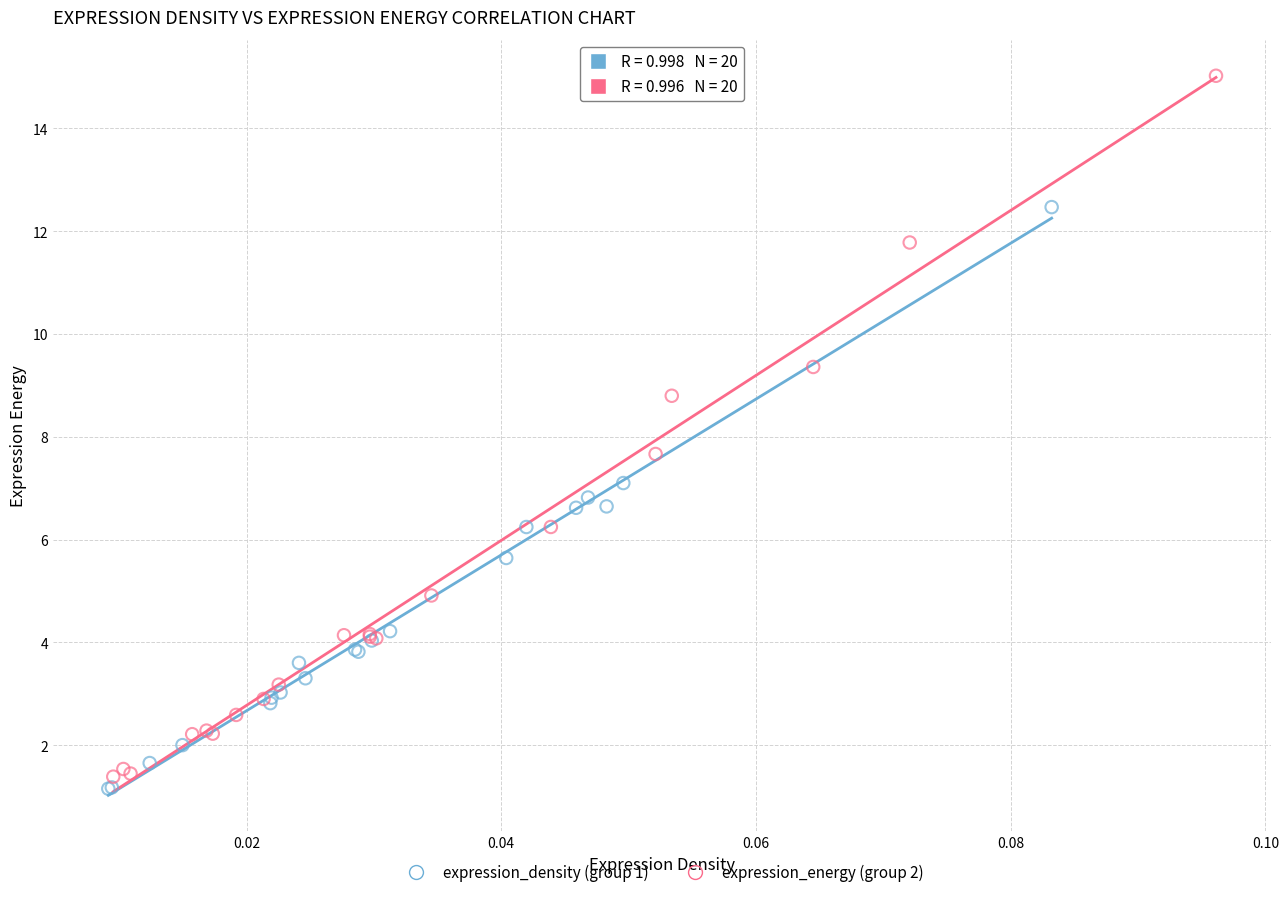

Which series has the largest Y range (max minus min)?

expression_energy (group 2)